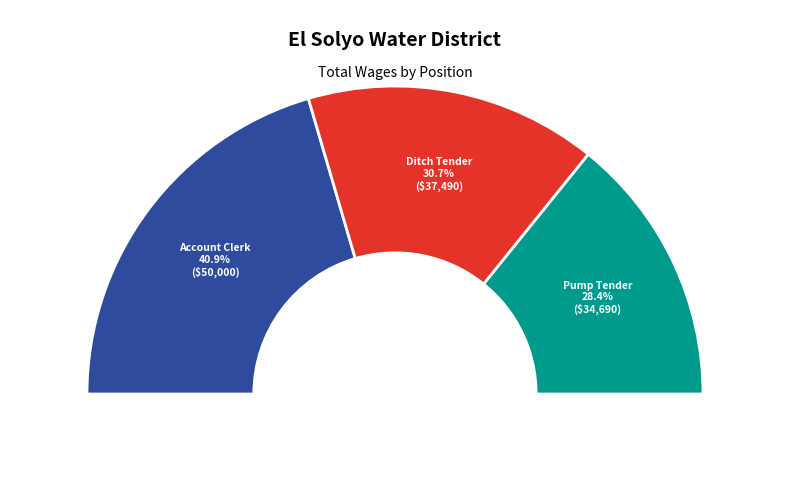

What percentage is the Pump Tender slice, to the nearest percent?

28%